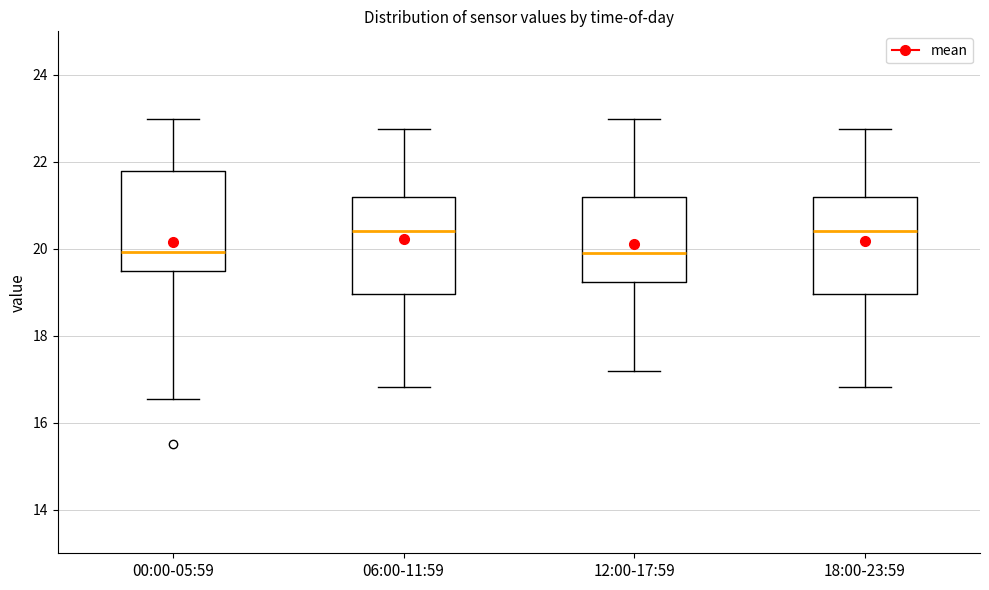

Reading left to right, read every box against the y-axis: the position of its median line, the range the box covers, and the ends of its whiskers. The values are not printed on the chart, so give them approximately, as read against the axis.

00:00-05:59: median 20.0, box 19.4 to 21.8, whiskers 16.6 to 23.0
06:00-11:59: median 20.4, box 19.0 to 21.2, whiskers 16.8 to 22.8
12:00-17:59: median 20.0, box 19.2 to 21.2, whiskers 17.2 to 23.0
18:00-23:59: median 20.4, box 19.0 to 21.2, whiskers 16.8 to 22.8